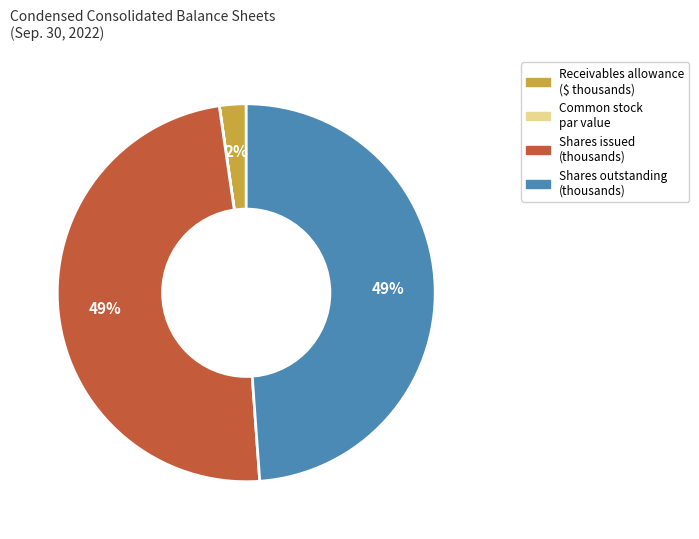

To the nearest percent, what is the average slice percentage?

25%